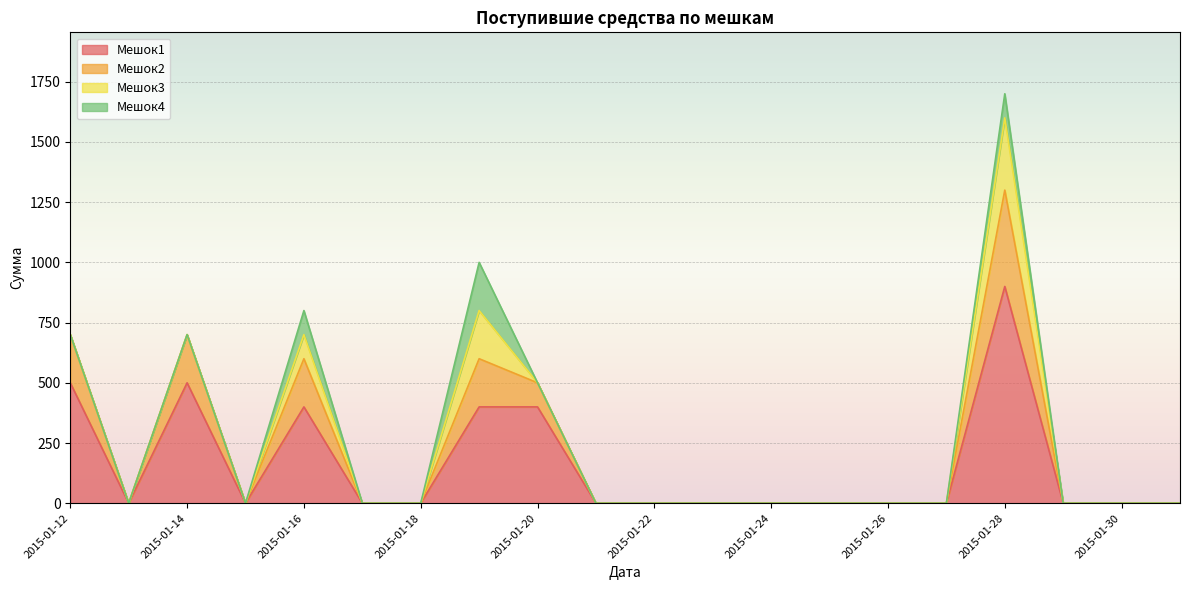

At which category is the sum across all series the highest?

2015-01-28